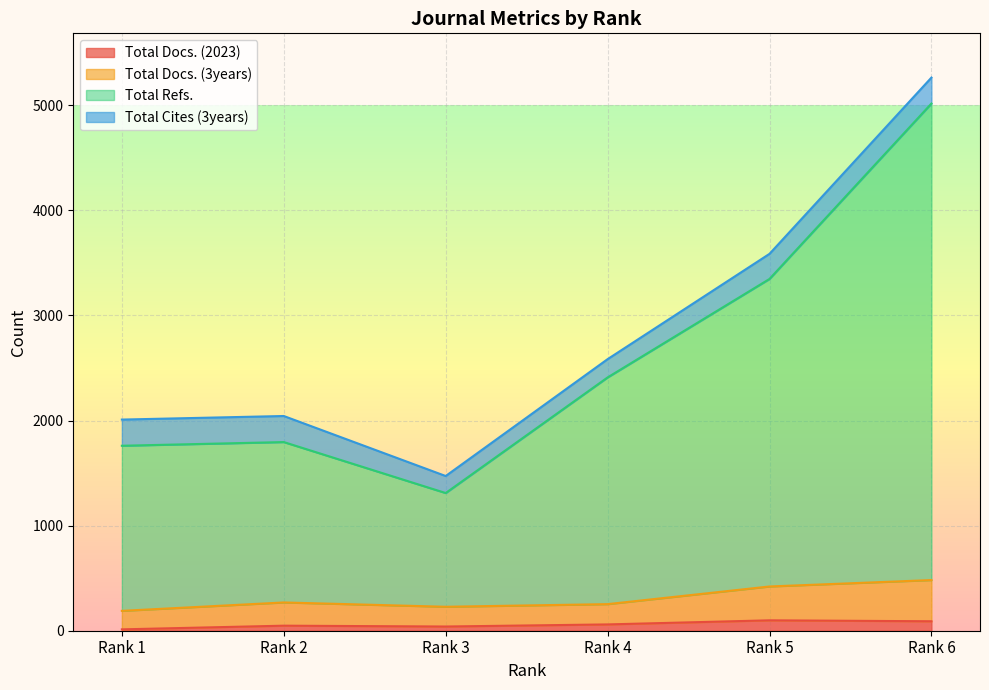

Between Rank 2 and Rank 5, which series saw the biggest shift?

Total Refs.